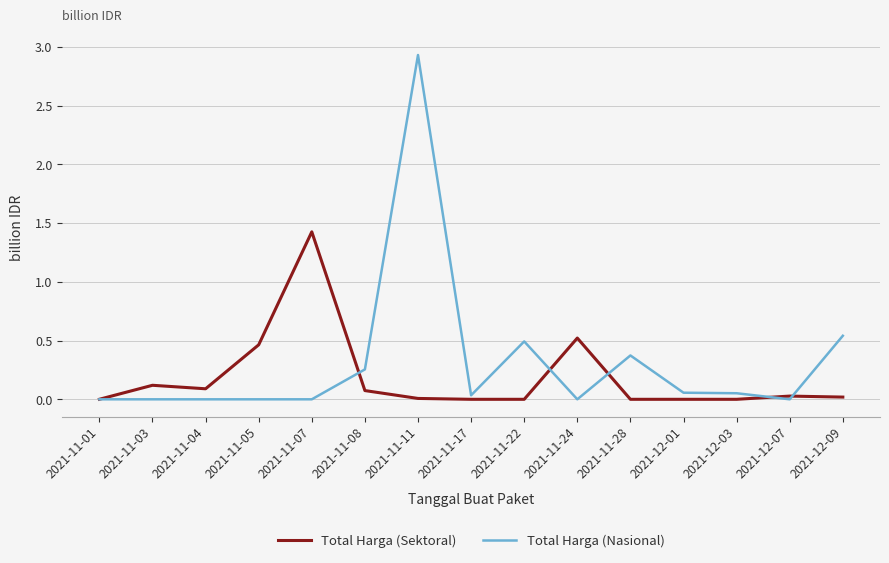

True or false: Total Harga (Sektoral) and Total Harga (Nasional) intersect in this chart.

True